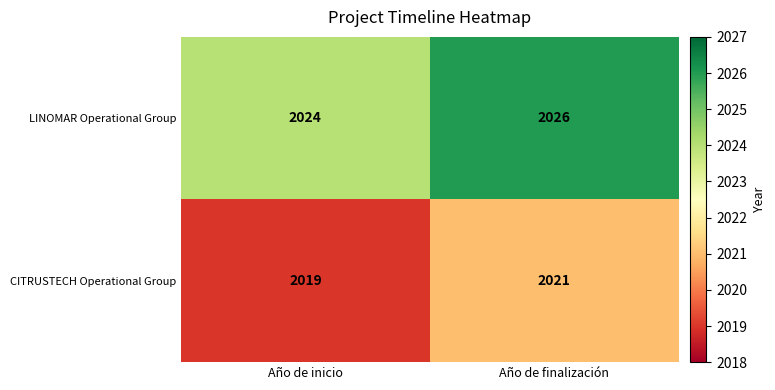

What is the smallest value displayed?

2019